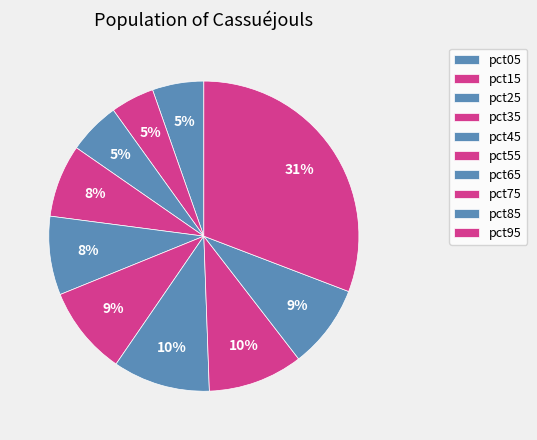

Which category has the biggest portion of the pie?

pct95